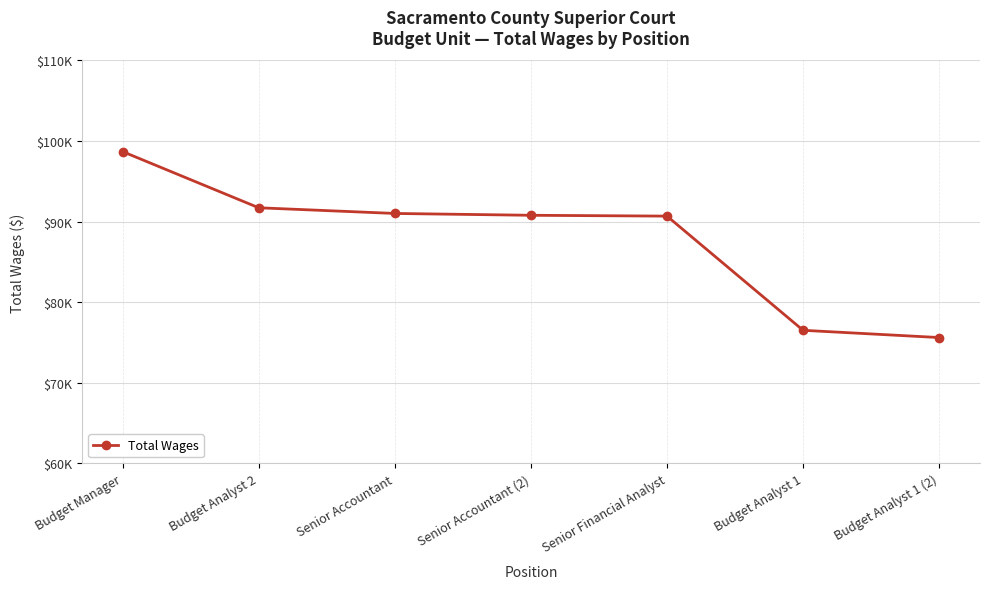

Does the chart have visible grid lines?

Yes